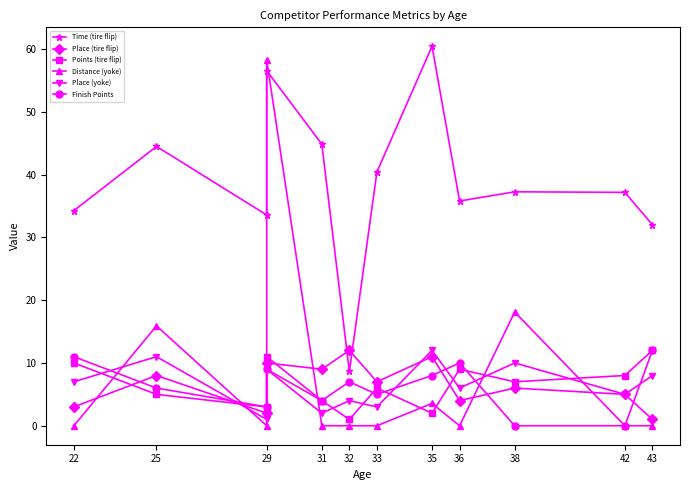

What is the value of the Place (tire flip) point at the 7th from the left?

7.0